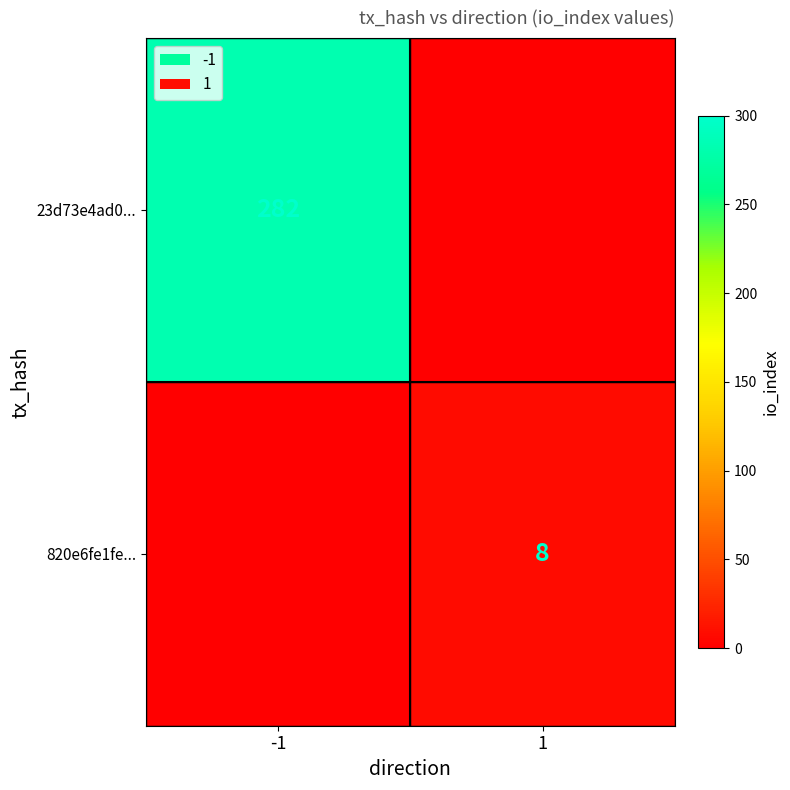

True or false: 820e6fe1fe... has a value of 4 at 1.

False